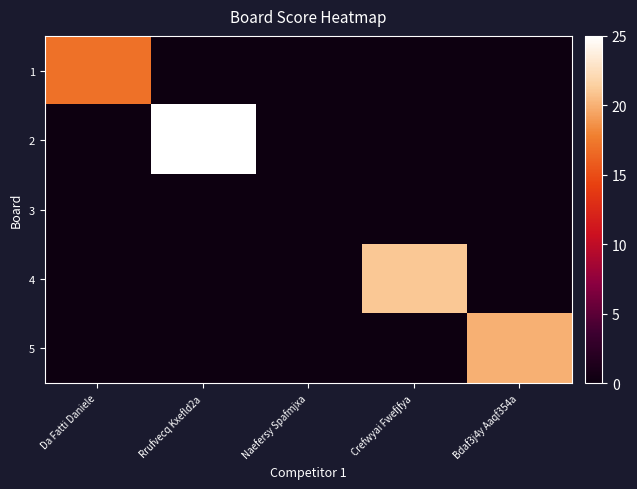

Which has a higher value, Rrufvecq Kxefld2a or Naefersy Spafmjxa?

Rrufvecq Kxefld2a